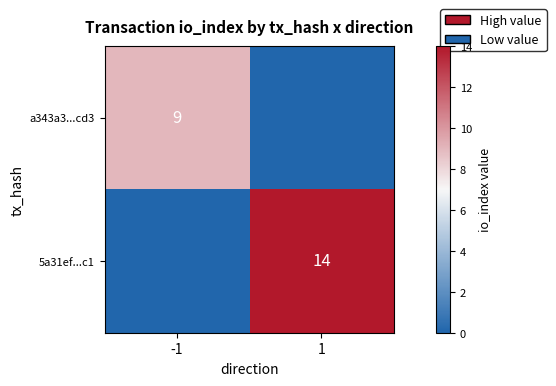

What is the spread (max minus min) of values at 1?

14